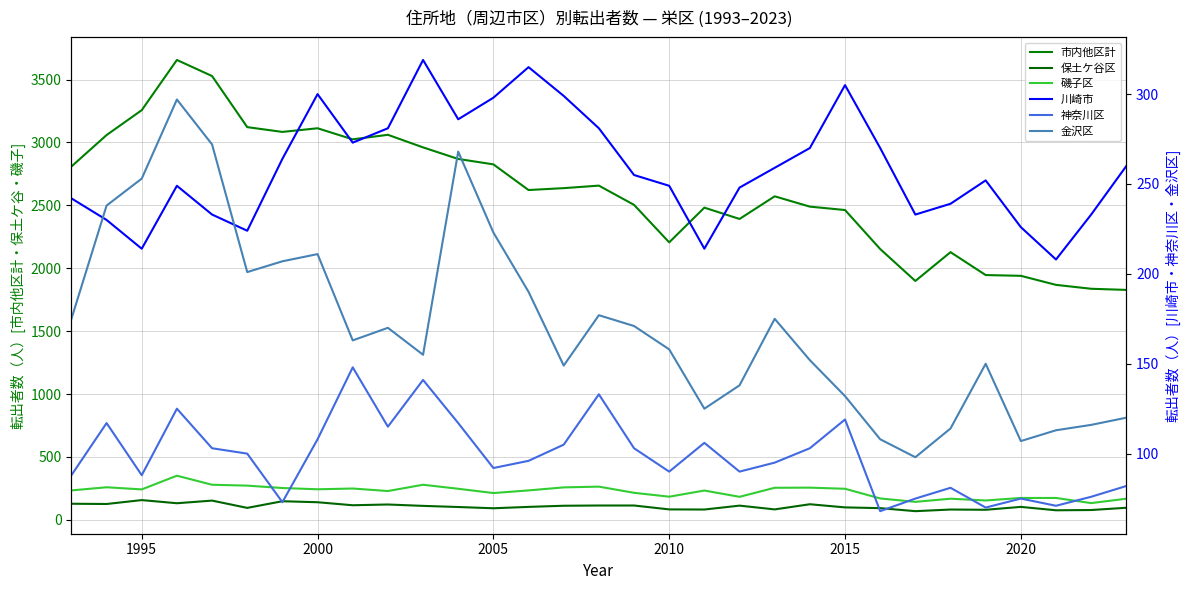

Rank the series by their maximum value, from highest to lowest.

市内他区計, 磯子区, 川崎市, 金沢区, 保土ケ谷区, 神奈川区